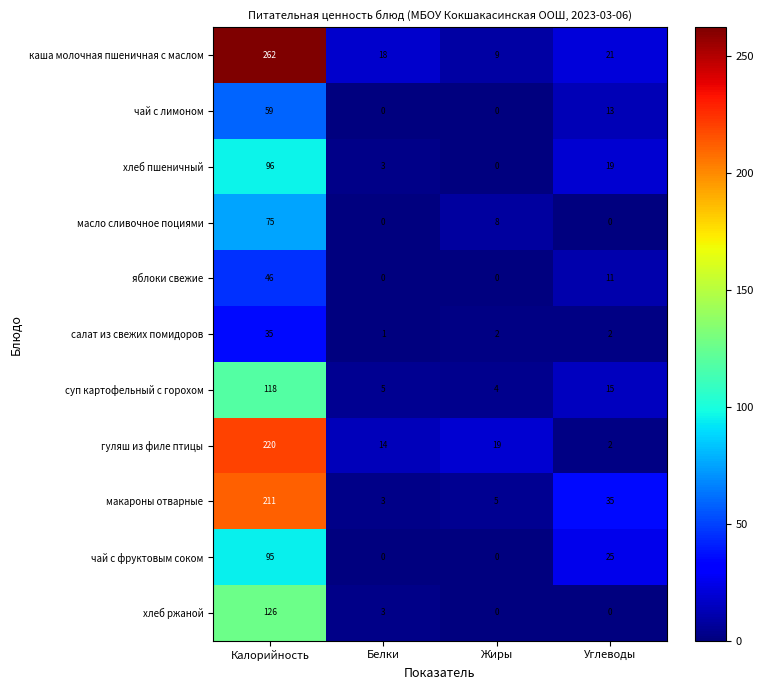

At which category is the sum across all series the highest?

Калорийность